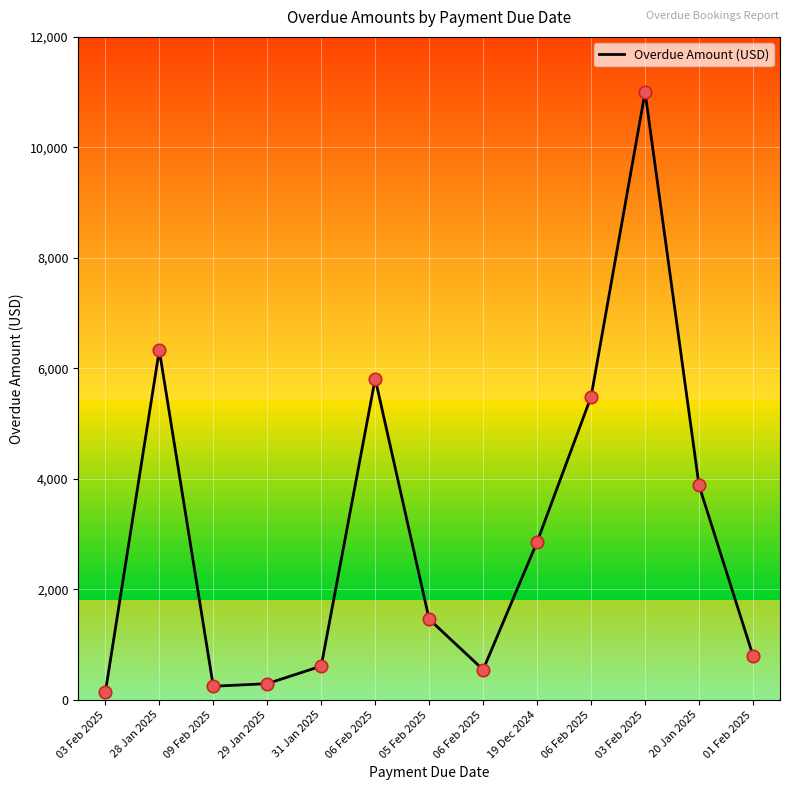

What is the change in value from 28 Jan 2025 to 19 Dec 2024?

-3471.0